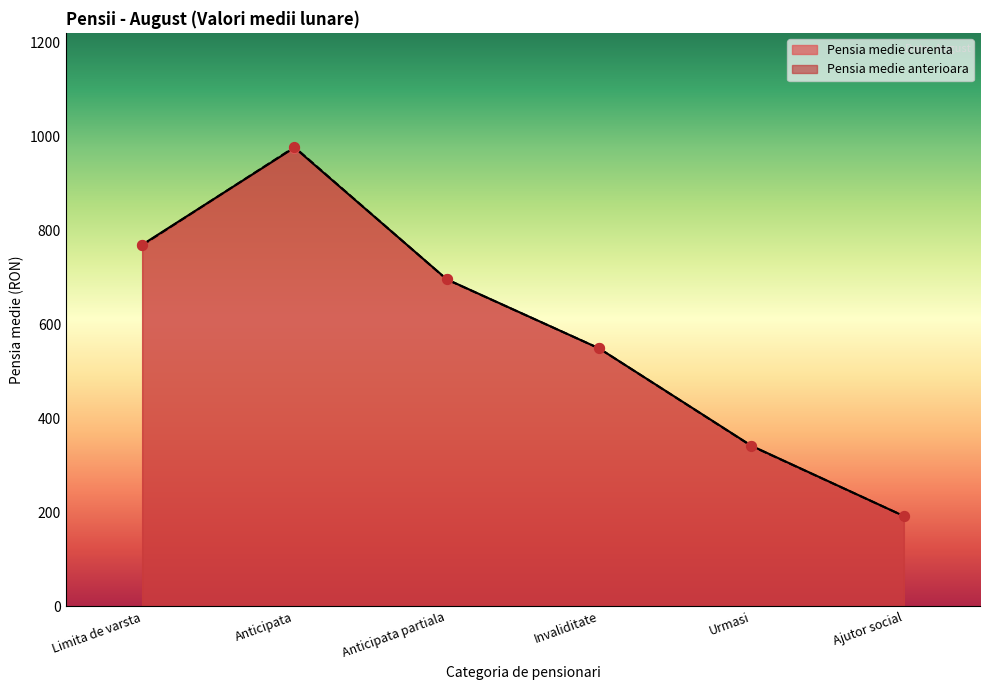

Which series reaches the minimum Y coordinate?

Pensia medie anterioara